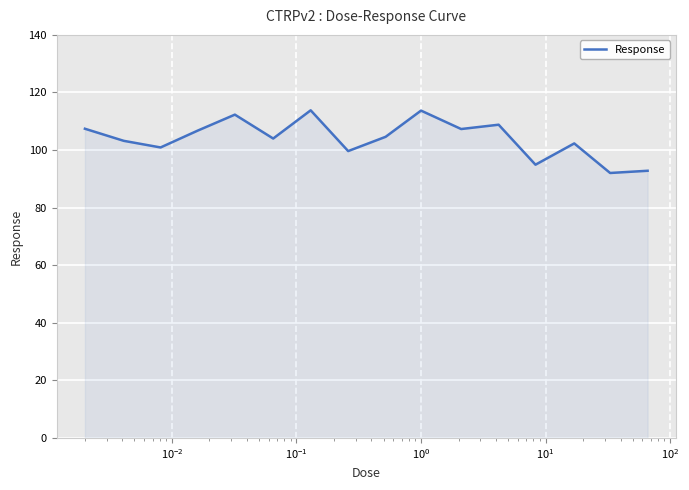

What is the minimum value shown in the chart?

92.0